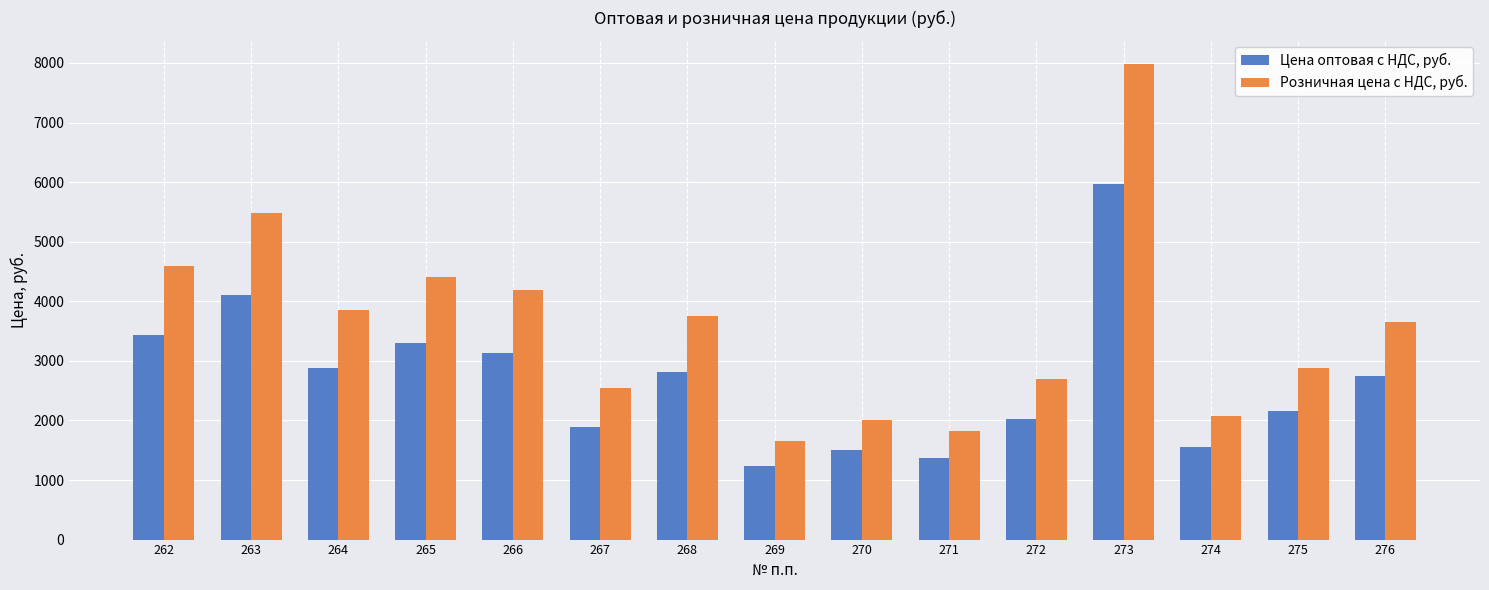

Which label corresponds to the smallest value in the chart?

269